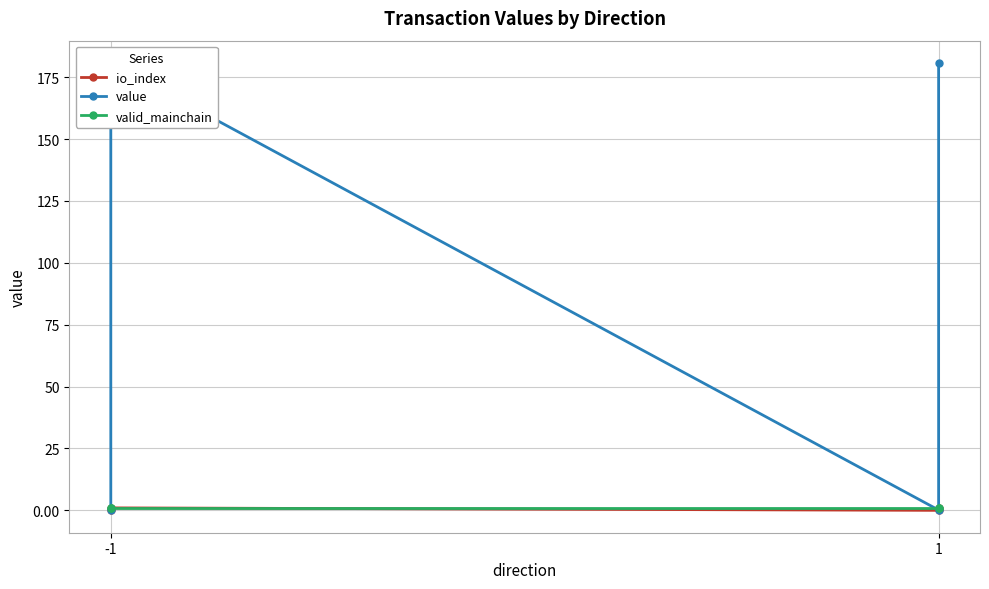

True or false: io_index and value intersect in this chart.

False